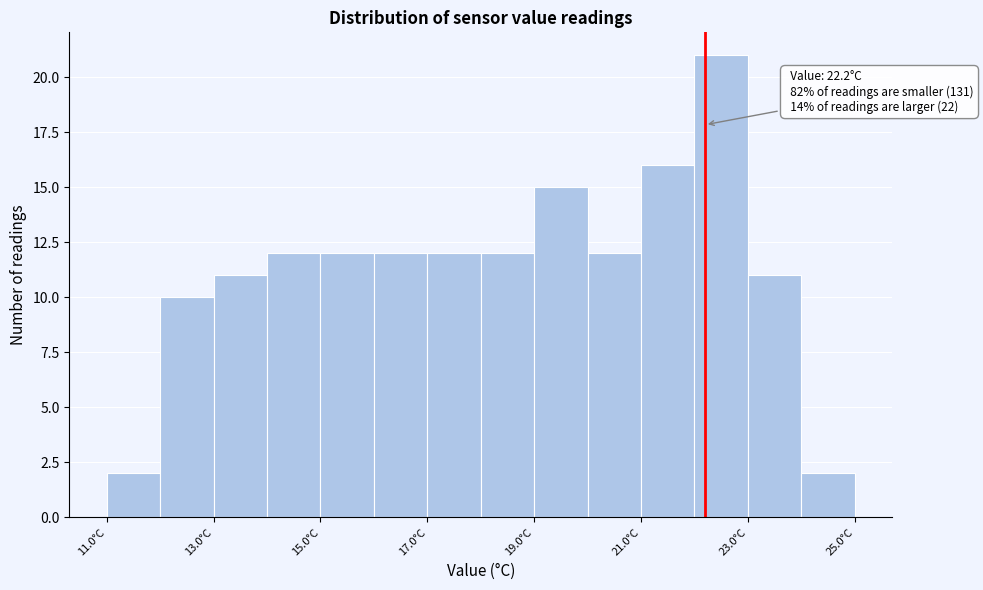

Which range on the x-axis has the tallest bar?

22 to 23